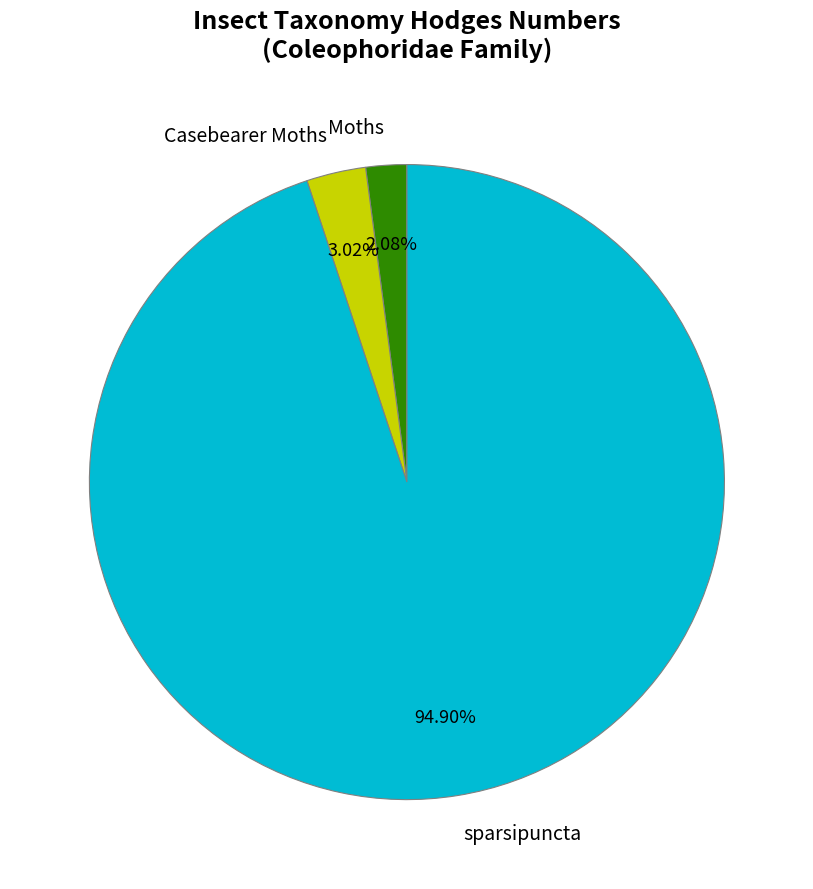

To the nearest percent, what is the difference between the largest and smallest slice percentages?

93%